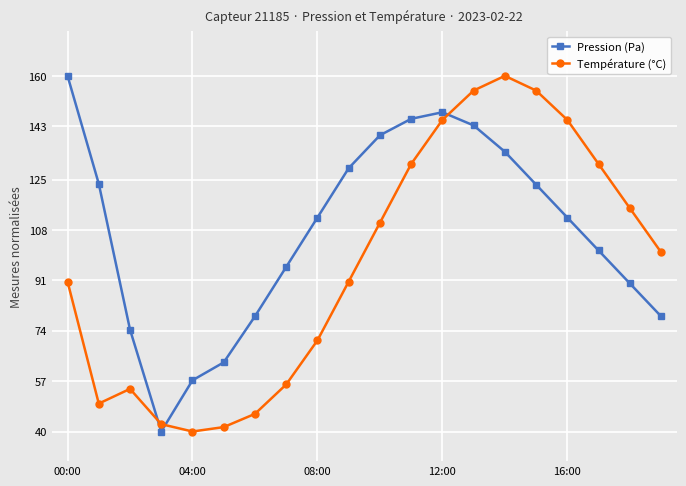

What is the maximum value shown in the chart?

160.0